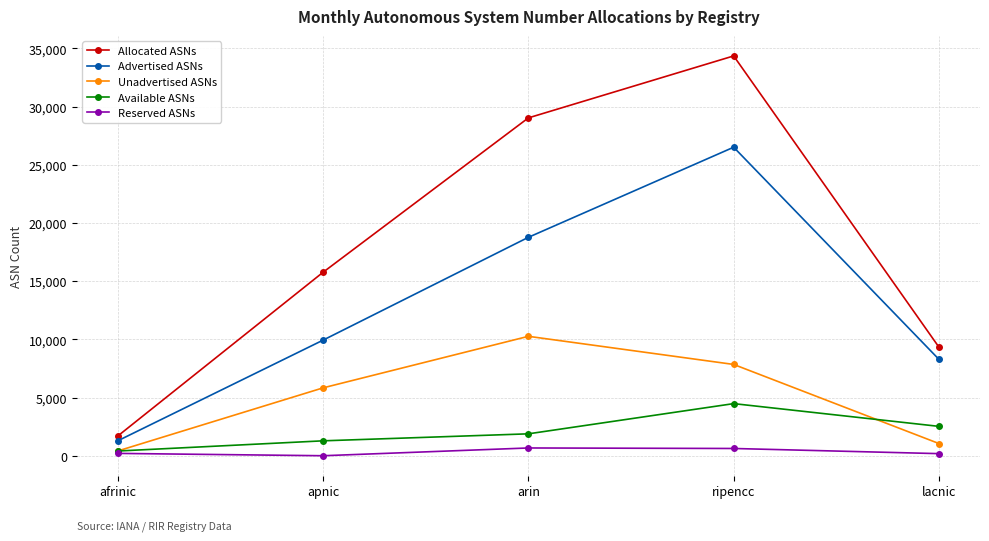

List the series in order of their peak value, lowest first.

Reserved ASNs, Available ASNs, Unadvertised ASNs, Advertised ASNs, Allocated ASNs